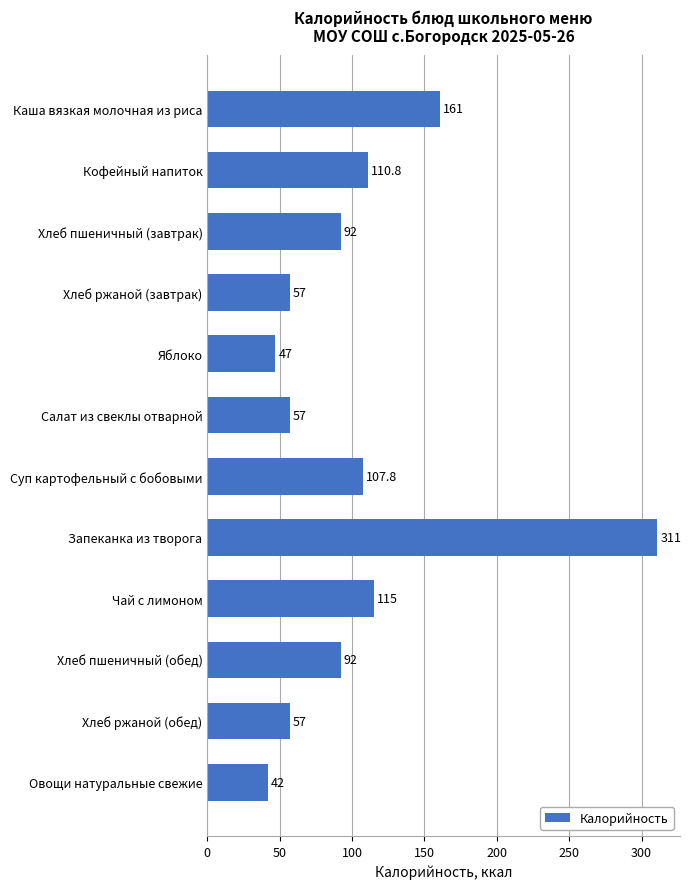

What is the sum of all values?

1249.6